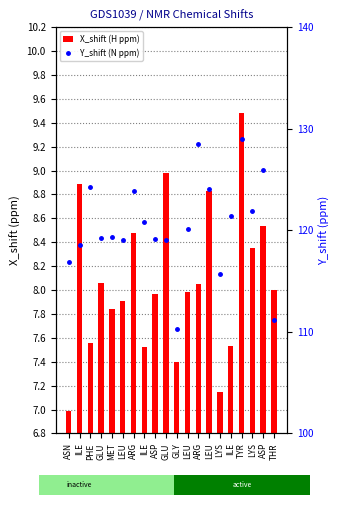

At how many categories does at least one series exceed 26?

20